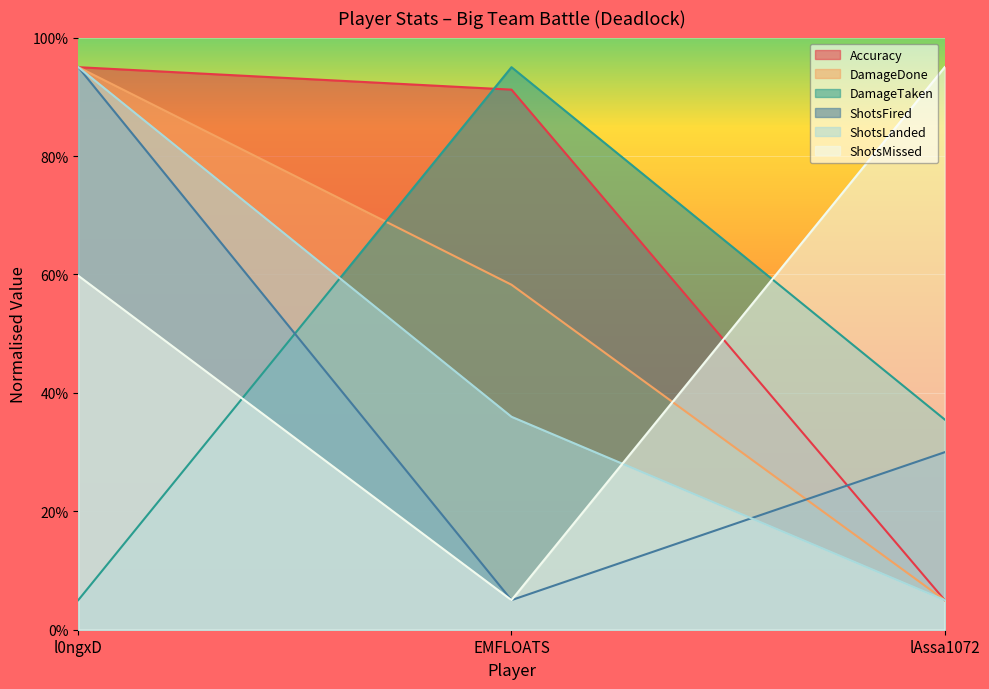

Read the DamageDone value at l0ngxD.

95.0